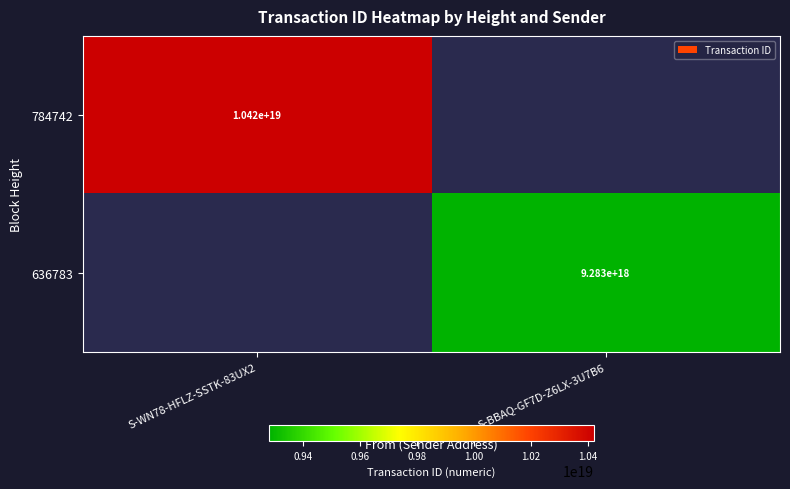

Is the value of 636783 at S-BBAQ-GF7D-Z6LX-3U7B6 greater than the value of 784742 at S-WN78-HFLZ-SSTK-83UX2?

No